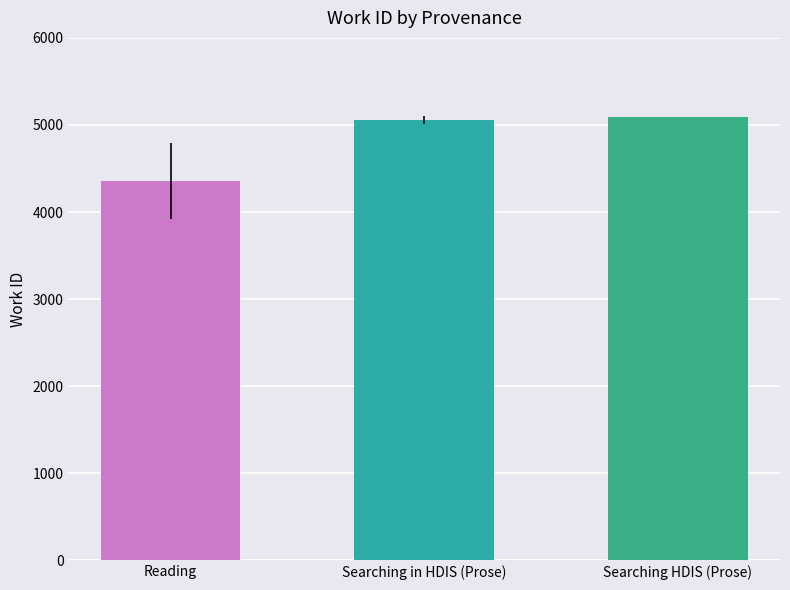

Which label corresponds to the smallest value in the chart?

Reading